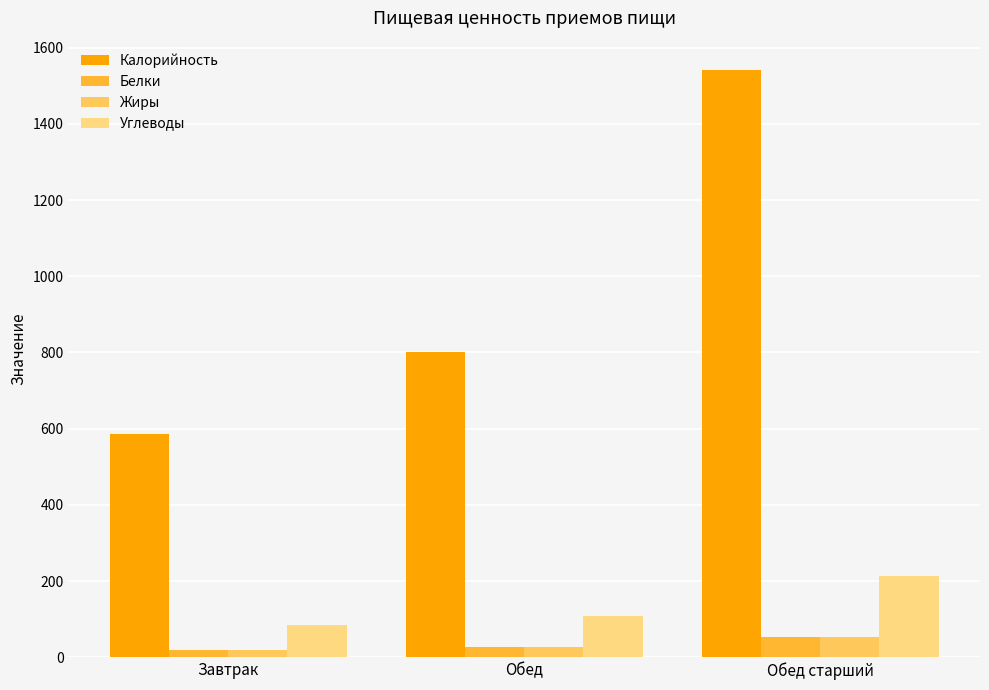

What is the approximate value of Калорийность at Завтрак?

587.0